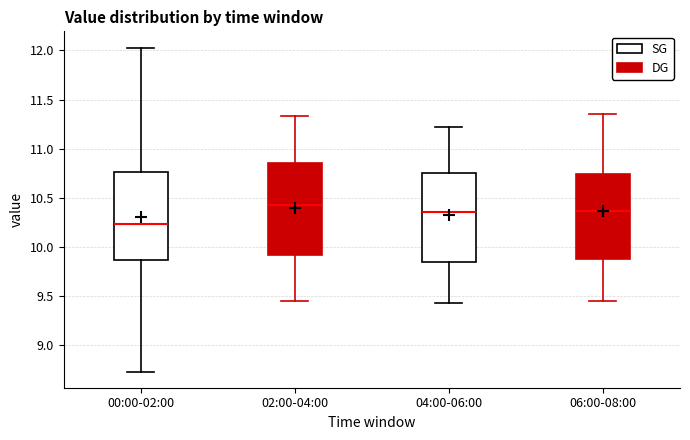

Reading left to right, transcribe this box plot: for each box, give where its median line is, the range the box spans, and where its two whiskers end, as read against the y-axis. The values are not printed on the chart, so give them approximately, as read against the axis.

00:00-02:00: median 10.25, box 9.85 to 10.75, whiskers 8.75 to 12.05
02:00-04:00: median 10.45, box 9.90 to 10.85, whiskers 9.45 to 11.35
04:00-06:00: median 10.35, box 9.85 to 10.75, whiskers 9.45 to 11.20
06:00-08:00: median 10.35, box 9.90 to 10.75, whiskers 9.45 to 11.35